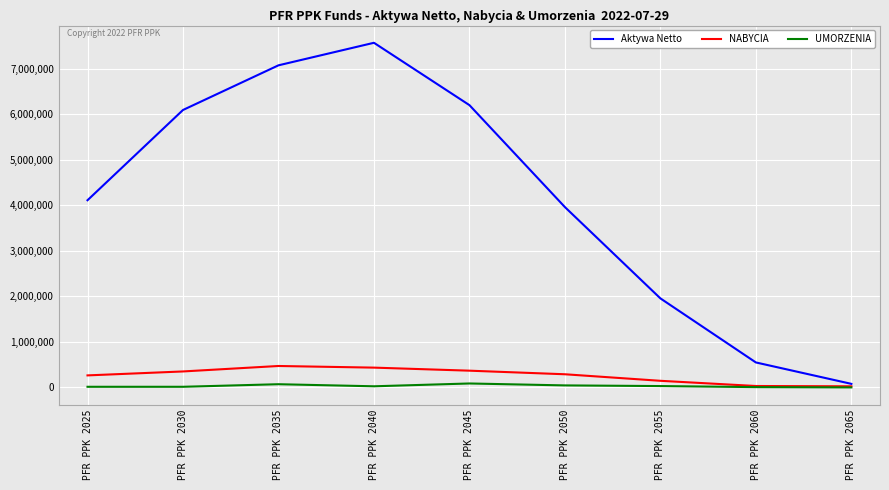

What is the maximum value shown in the chart?

7571276.6